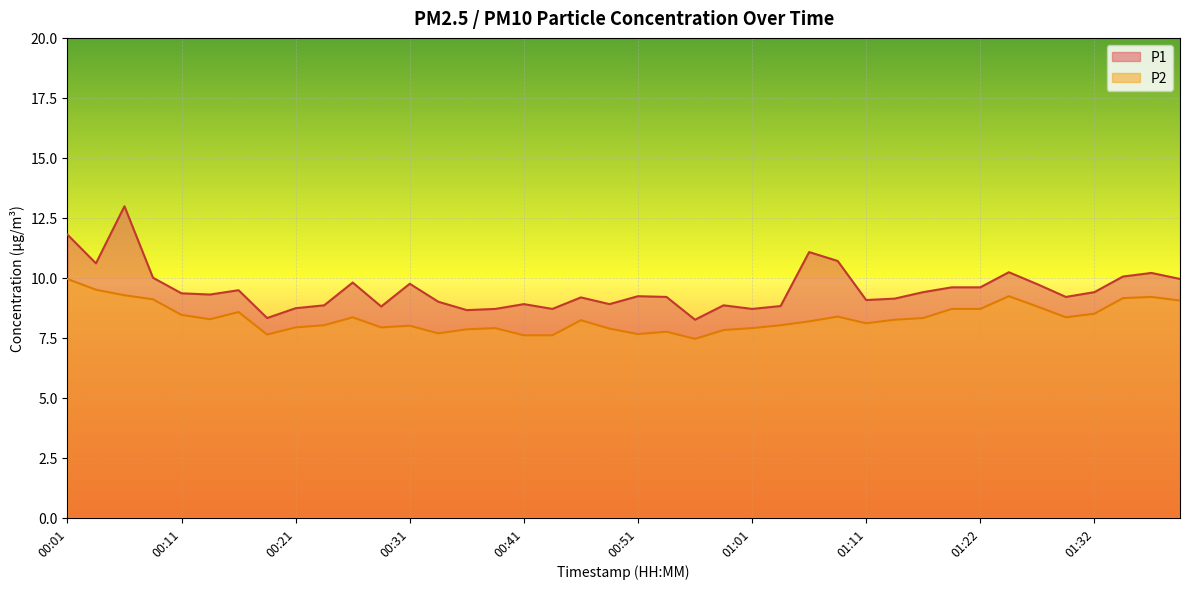

At which label is P2 closest to 8?

00:31